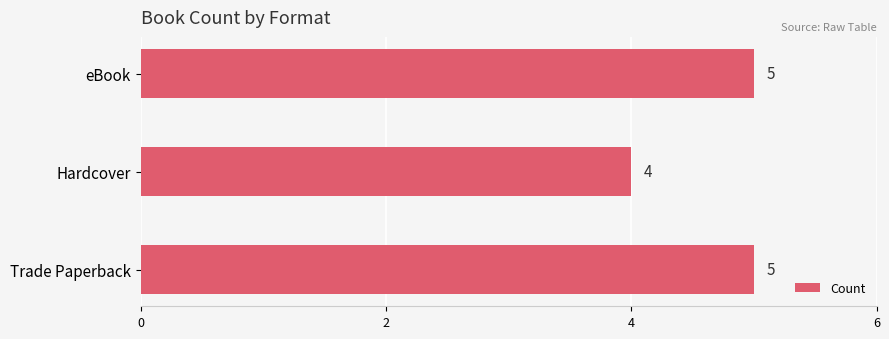

Reading bottom to top, list all the values displayed in this chart.

Trade Paperback=5	Hardcover=4	eBook=5